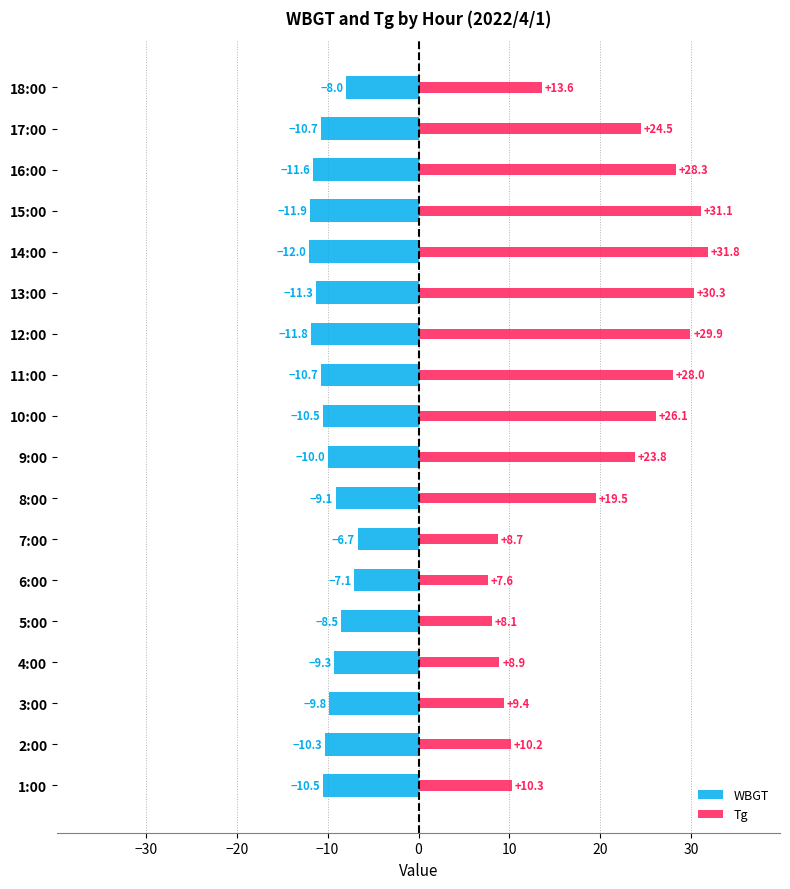

What are all the series names shown in the legend?

WBGT, Tg